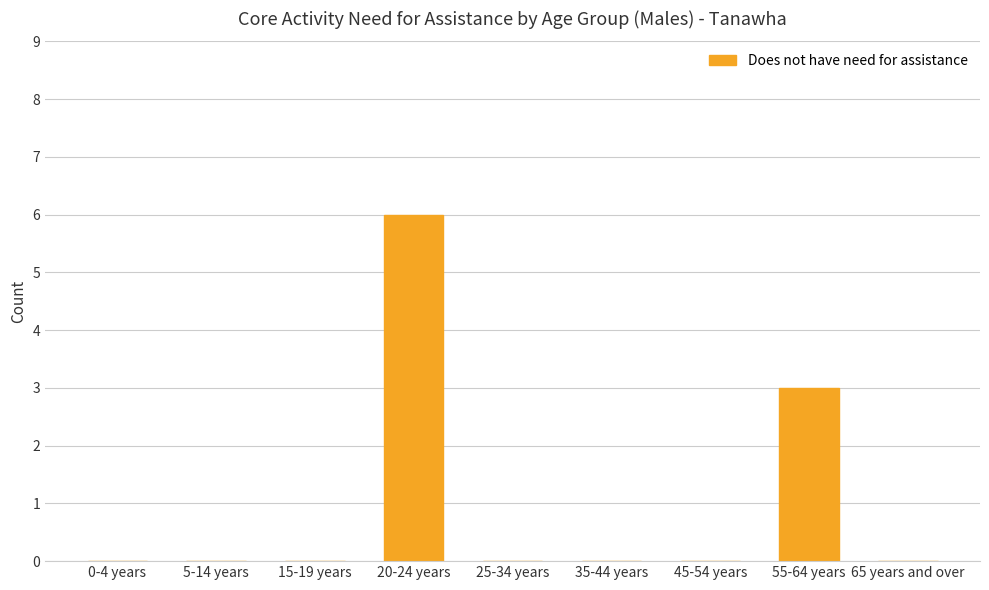

The chart shows a value of 10 at 20-24 years. True or false?

False